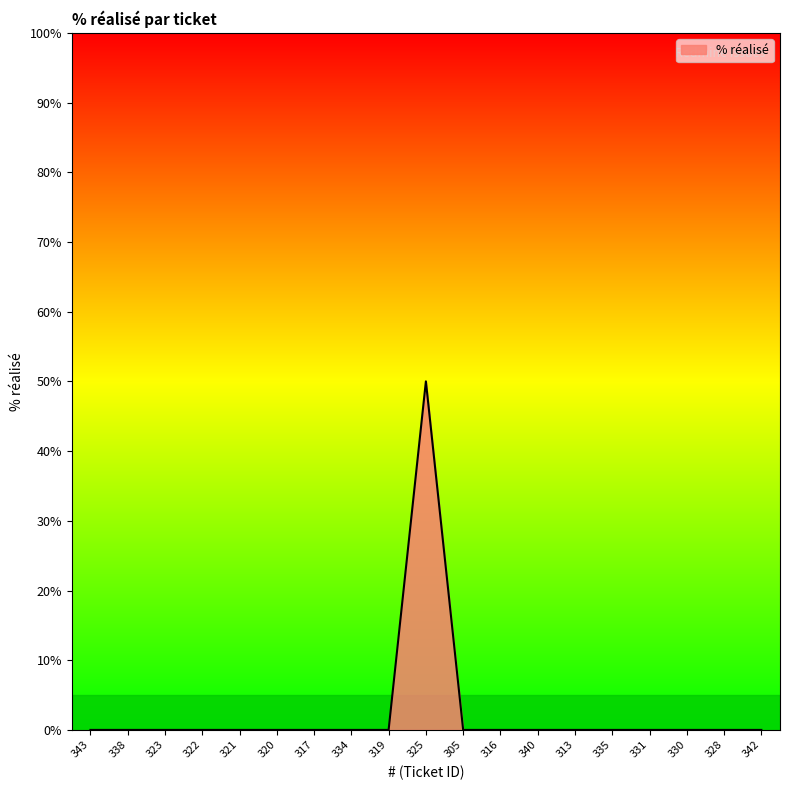

The value at 323 is 19. True or false?

False